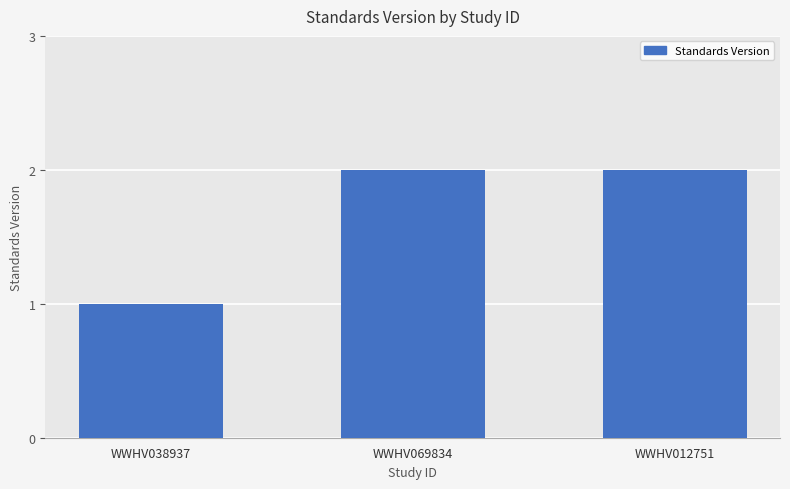

The value at WWHV012751 is 1. True or false?

False